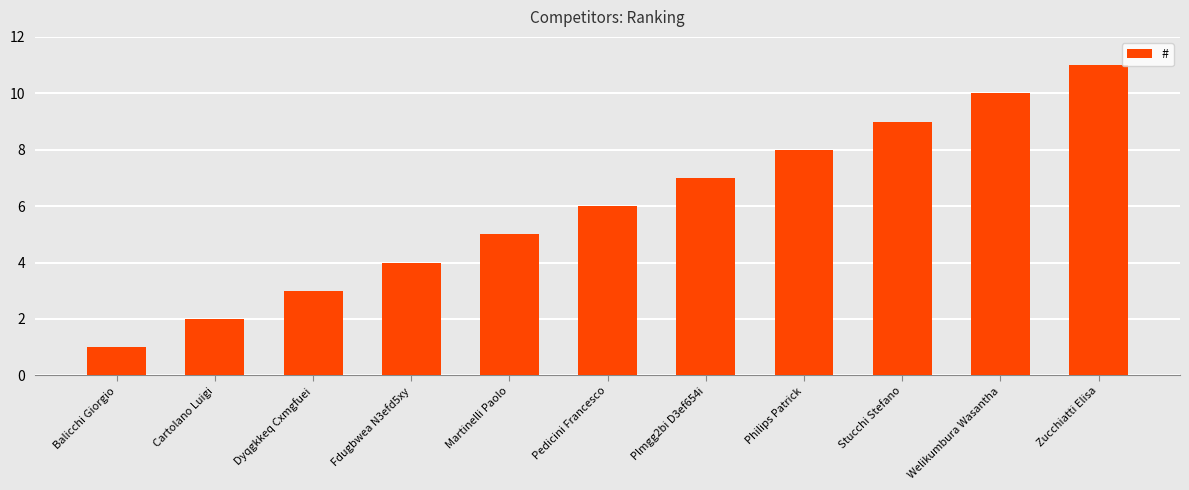

True or false: the data shows 2 at Cartolano Luigi.

True